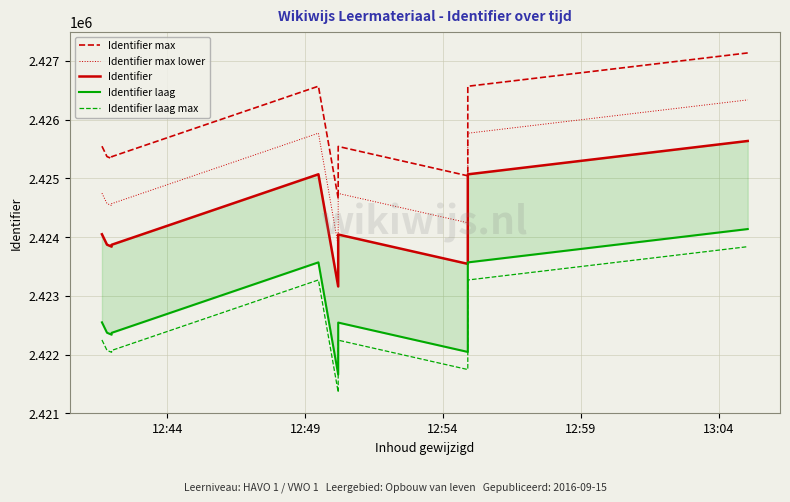

Where is Identifier max lower nearest to the value 2425098?

12:44